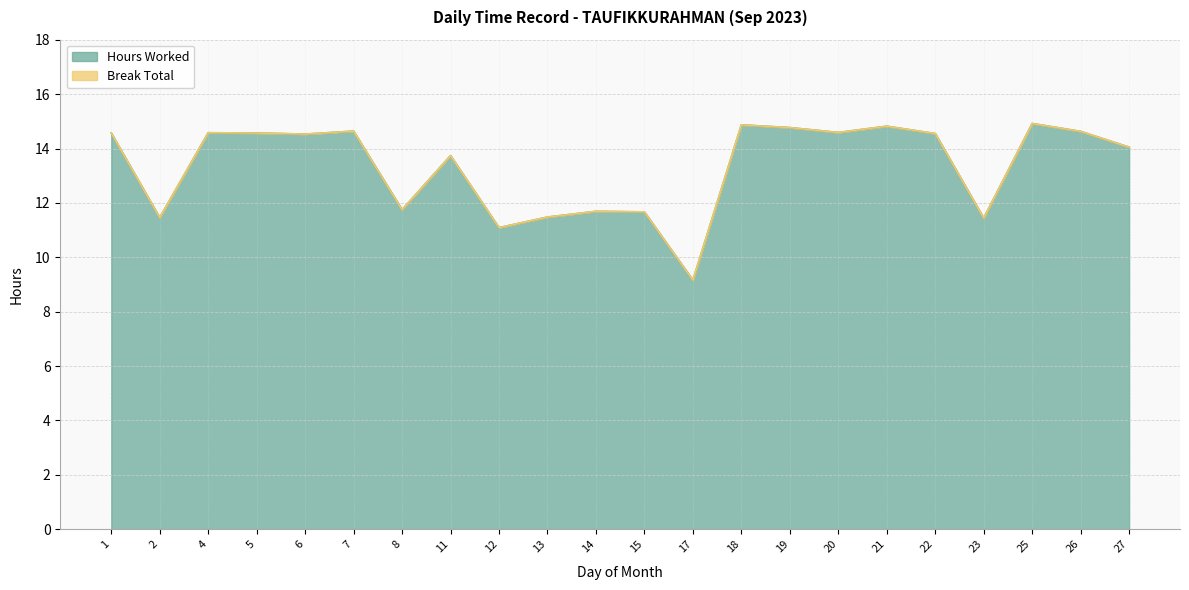

How many interior local peaks (higher than both neighbors) does the data have?

7